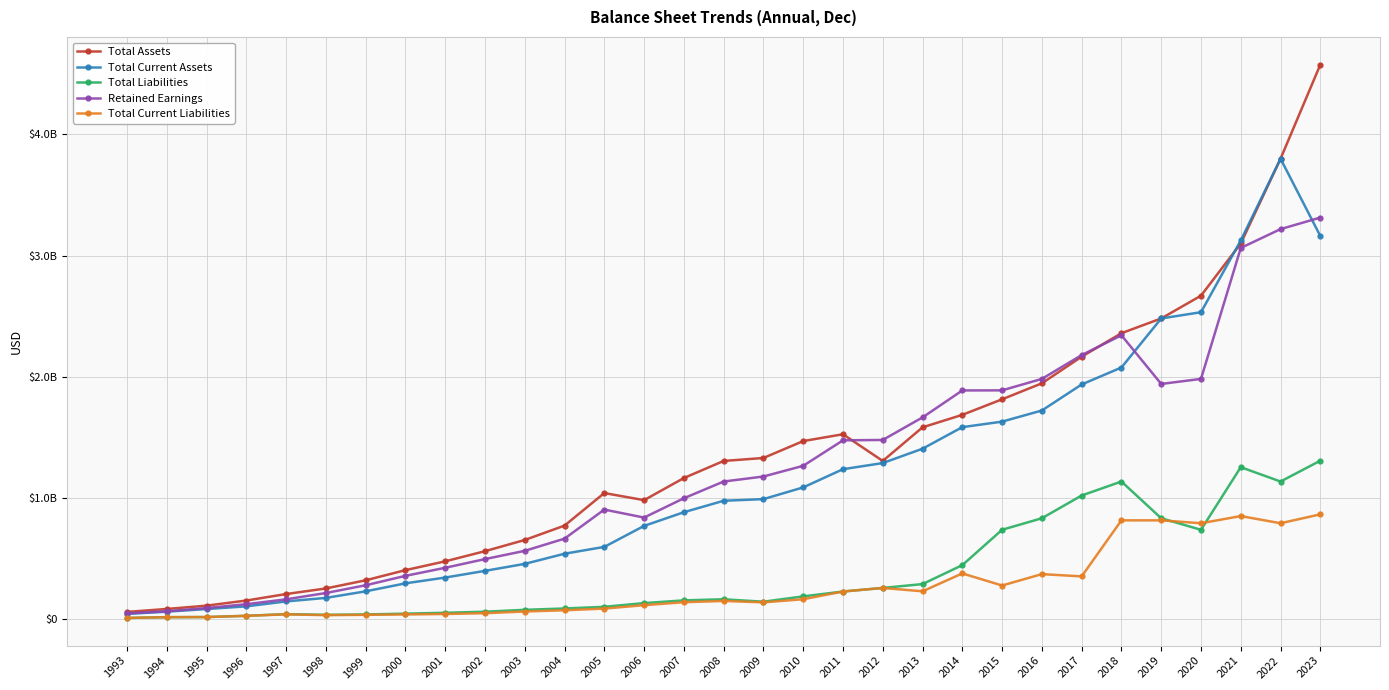

What are all the series names shown in the legend?

Total Assets, Total Current Assets, Total Liabilities, Retained Earnings, Total Current Liabilities